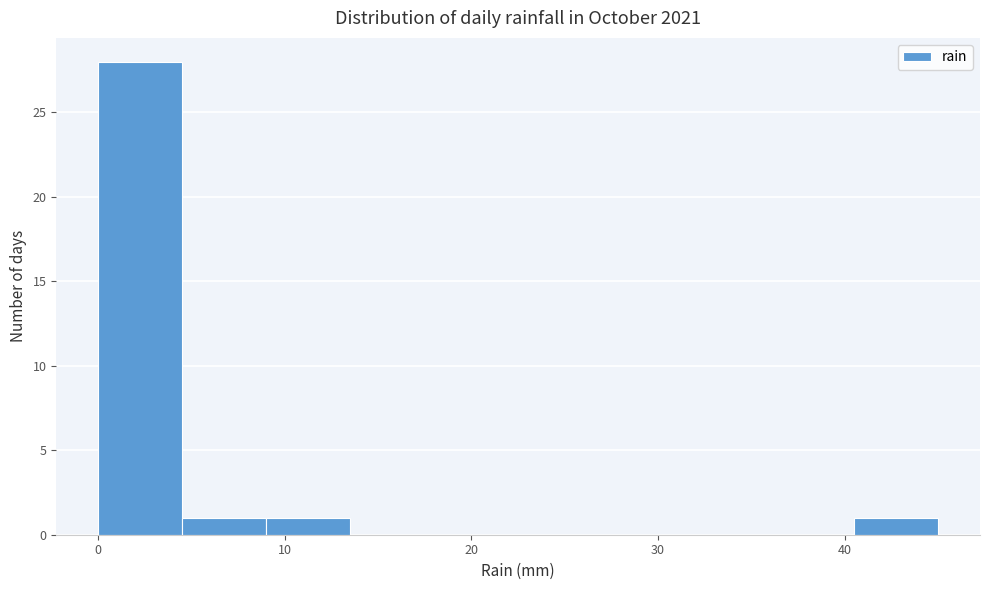

Reading left to right, transcribe this chart: for each bar, give the range it covers on the x-axis and its height. Neither the bar edges nor the heights are printed on the chart, so give them approximately, as read against the axes.

0.0 to 4.5: 28
4.5 to 9.0: 1
9.0 to 13.5: 1
13.5 to 18.0: 0
18.0 to 22.5: 0
22.5 to 27.0: 0
27.0 to 31.5: 0
31.5 to 36.0: 0
36.0 to 40.5: 0
40.5 to 45.0: 1